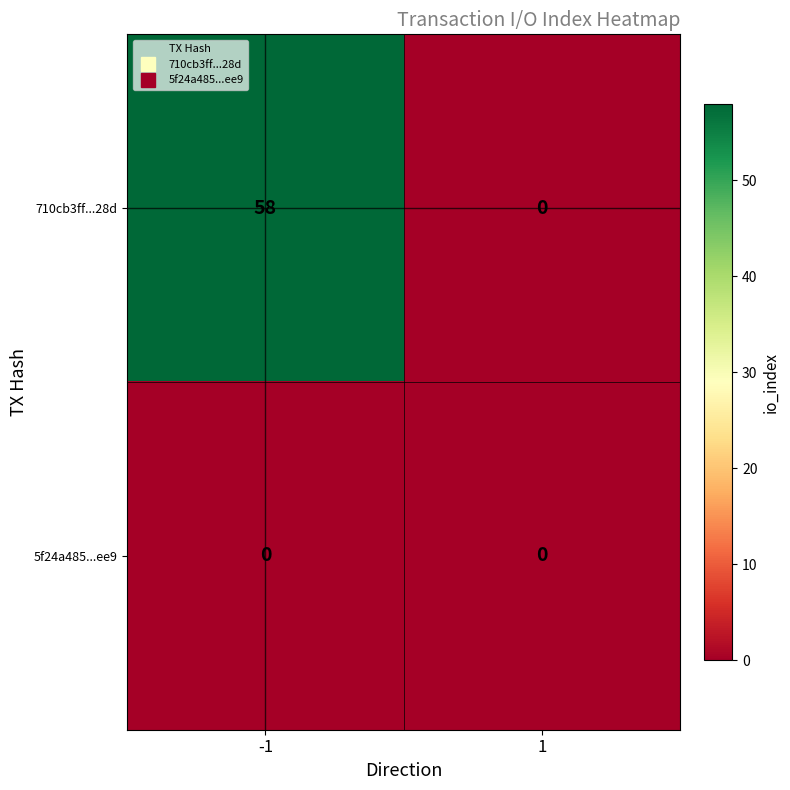

Which series has the widest spread of values?

710cb3ff...28d